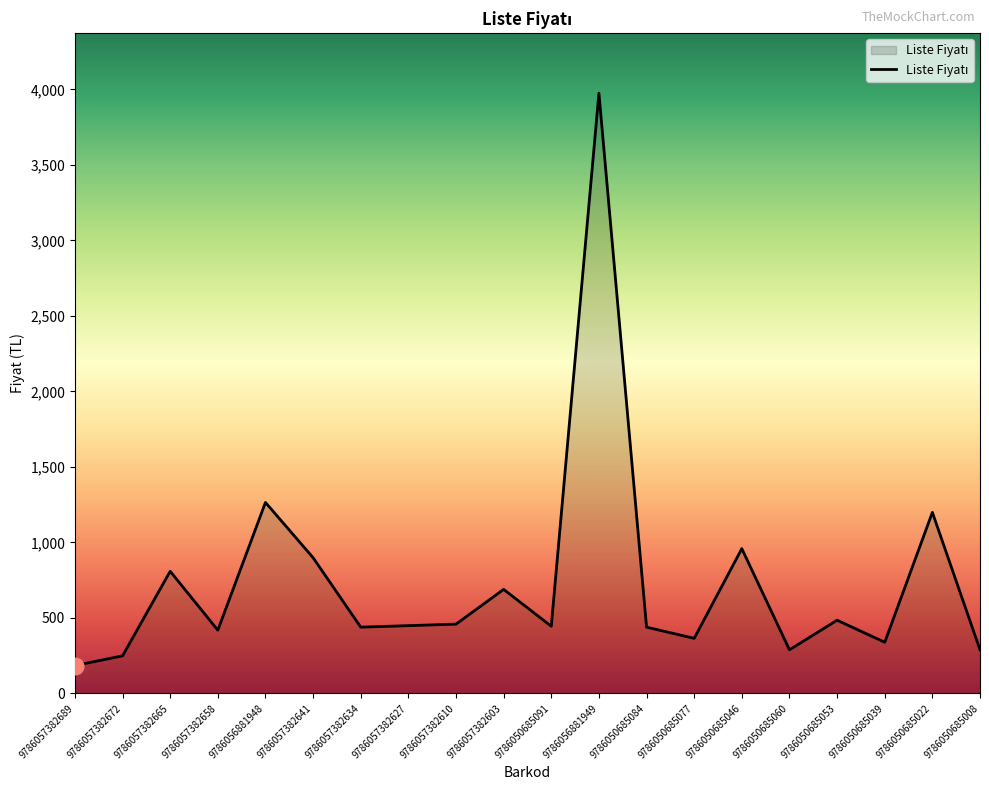

What is the difference between the values at 9786057382689 and 9786057382610?

274